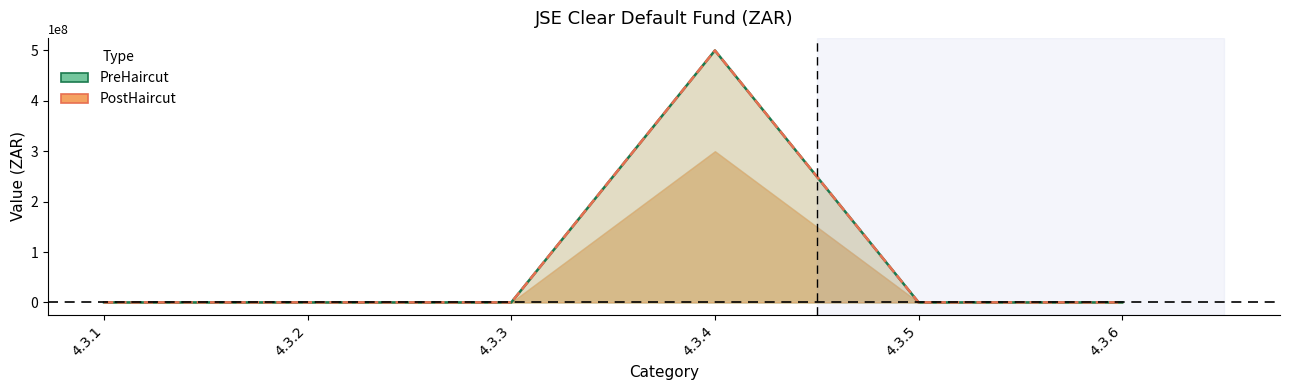

The PostHaircut series shows 764056545 at 4.3.4. True or false?

False